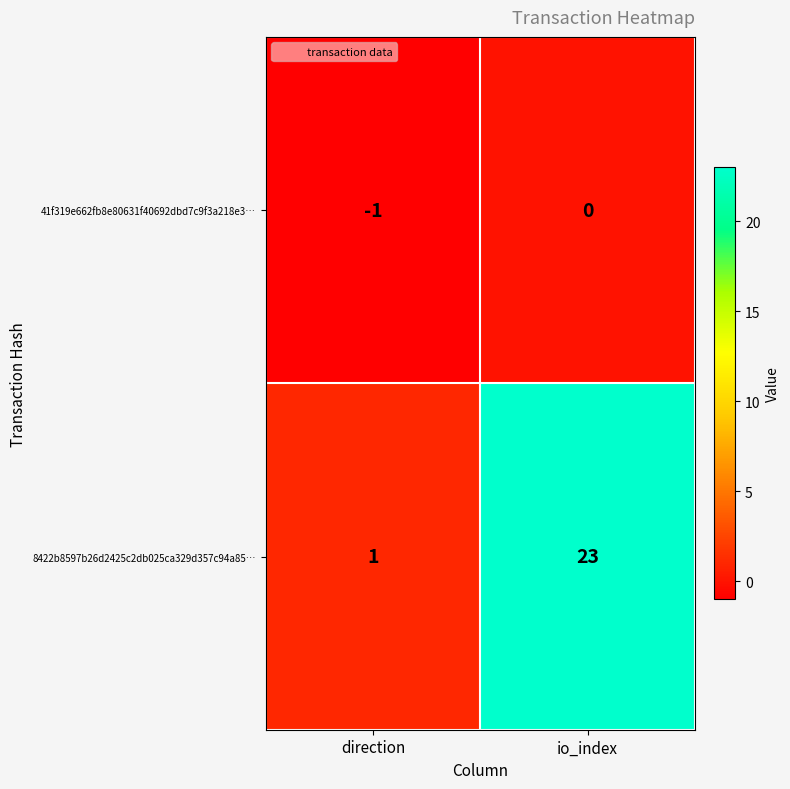

What is the difference between the maximum and minimum values in the 8422b8597b26d2425c2db025ca329d357c94a85… series?

22